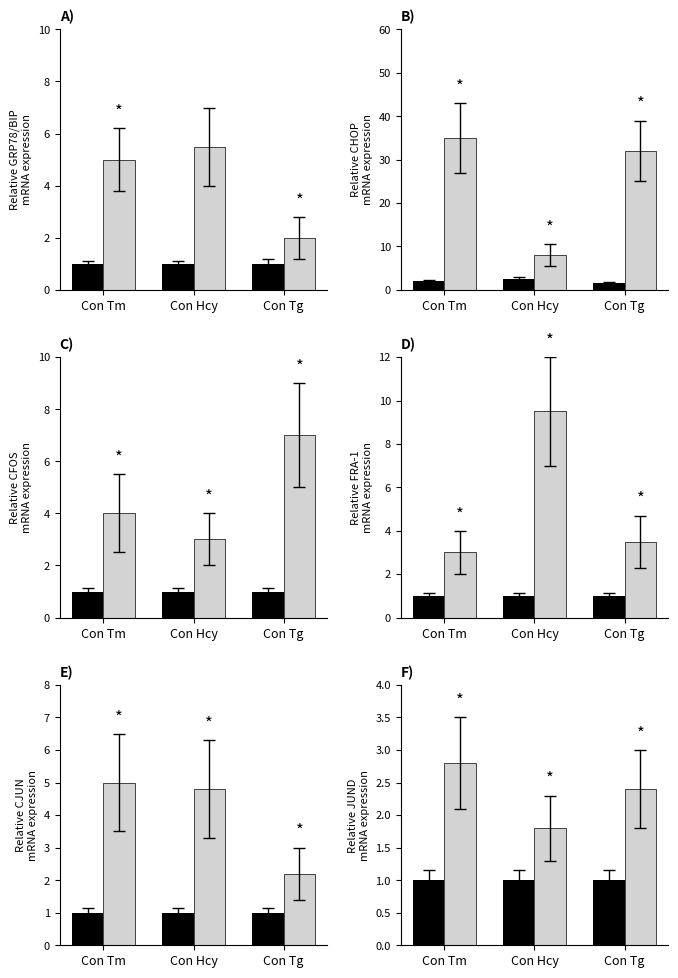

How many data points does each series have?

3